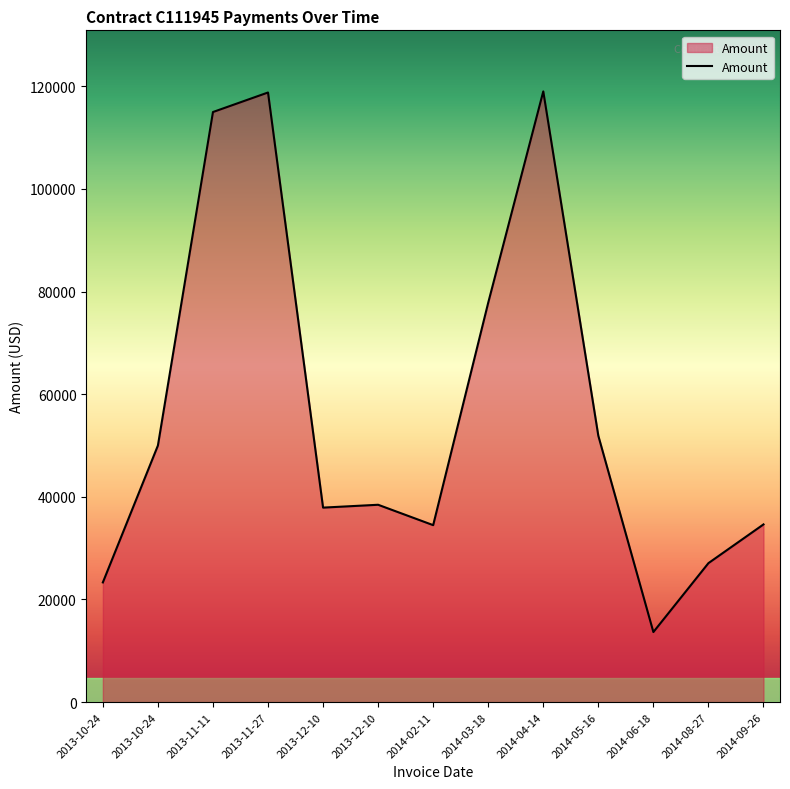

How many points are lower than both their immediate neighbors (excluding endpoints)?

3